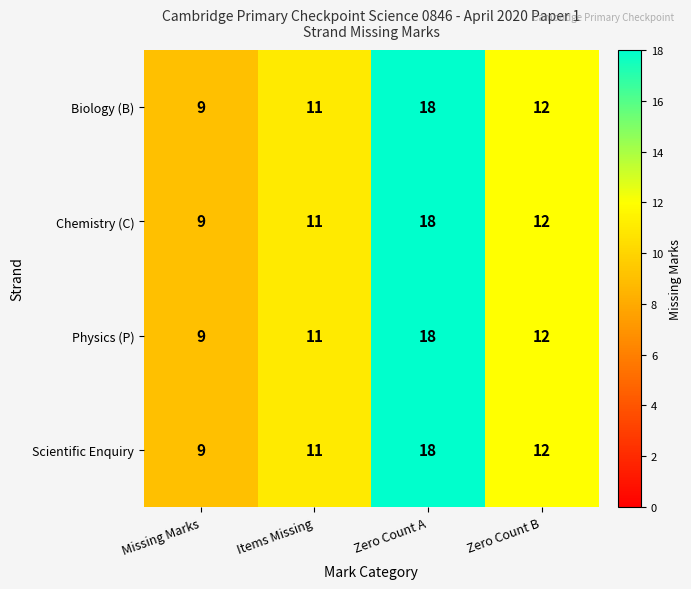

Read the Biology (B) value at Zero Count B.

12